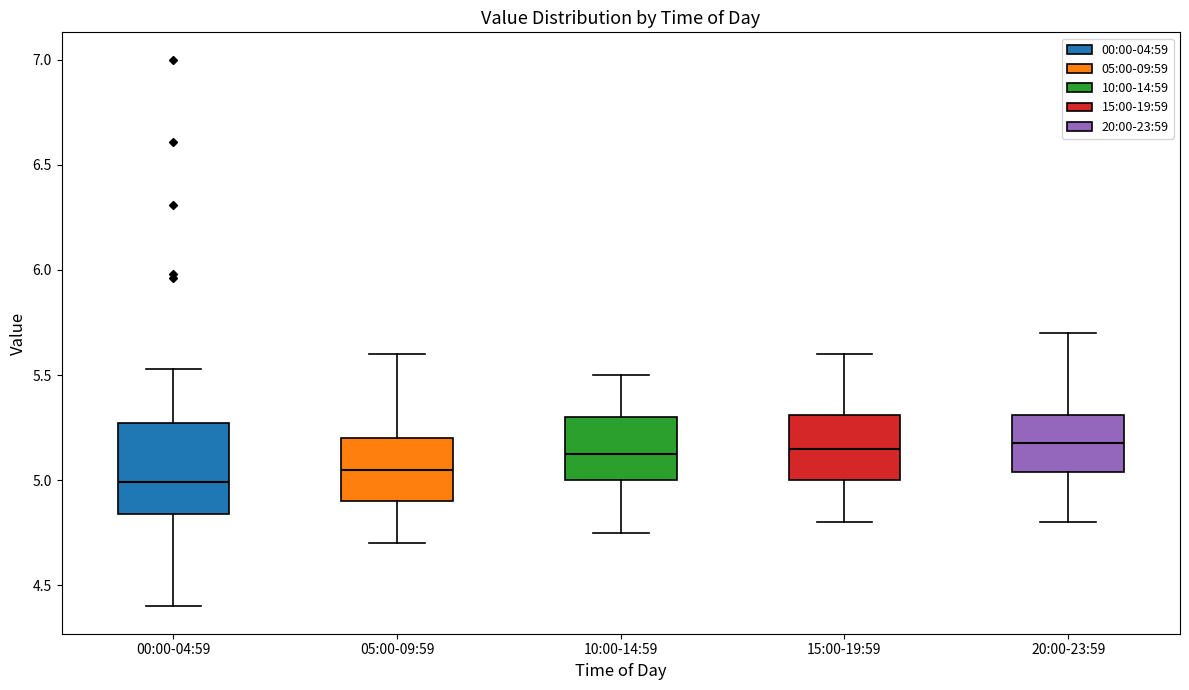

Where does the median line of the box for 15:00-19:59 sit on the y-axis? The values are not printed on the chart, so give them approximately, as read against the axis.

5.15